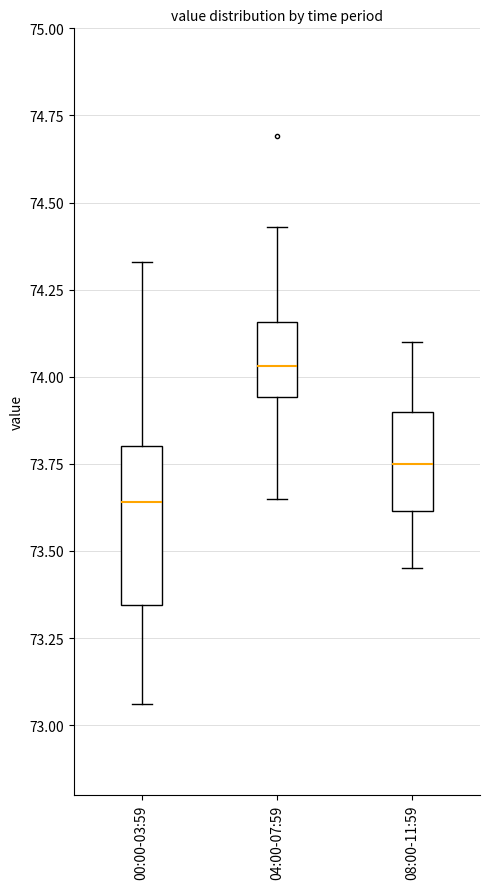

Which box's median line is the lowest?

00:00-03:59